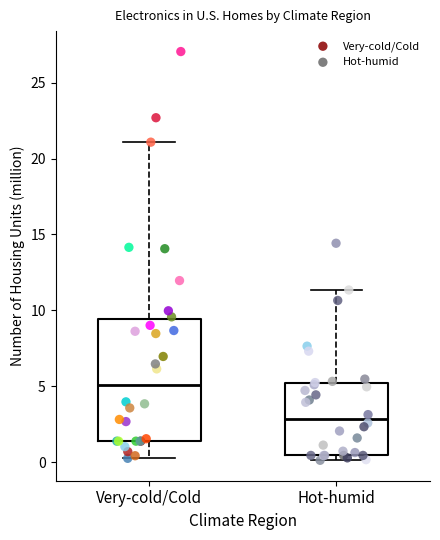

Reading left to right, read every box against the y-axis: the position of its median line, the range the box covers, and the ends of its whiskers. The values are not printed on the chart, so give them approximately, as read against the axis.

Very-cold/Cold: median 5.0, box 1.5 to 9.5, whiskers 0.5 to 21.0
Hot-humid: median 3.0, box 0.5 to 5.0, whiskers 0.0 to 11.5